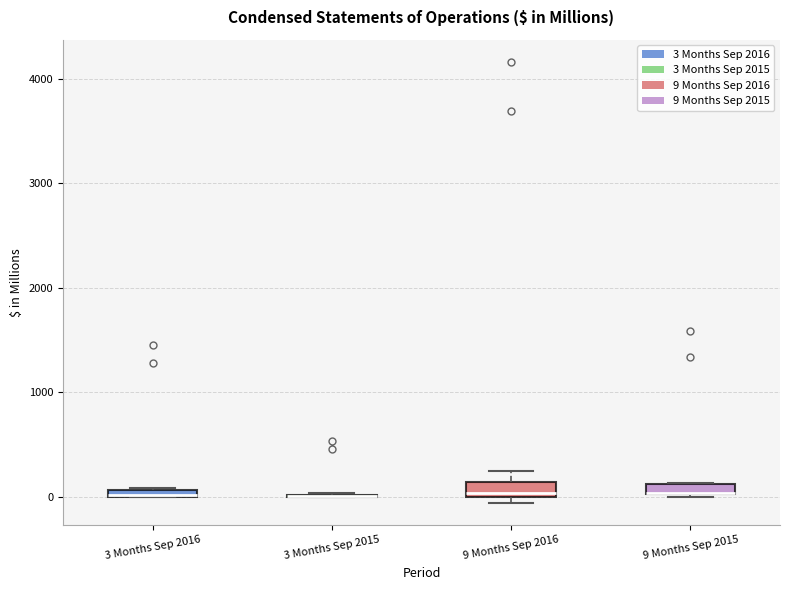

Where is the lower edge of the box for 9 Months Sep 2016 on the y-axis? The values are not printed on the chart, so give them approximately, as read against the axis.

0